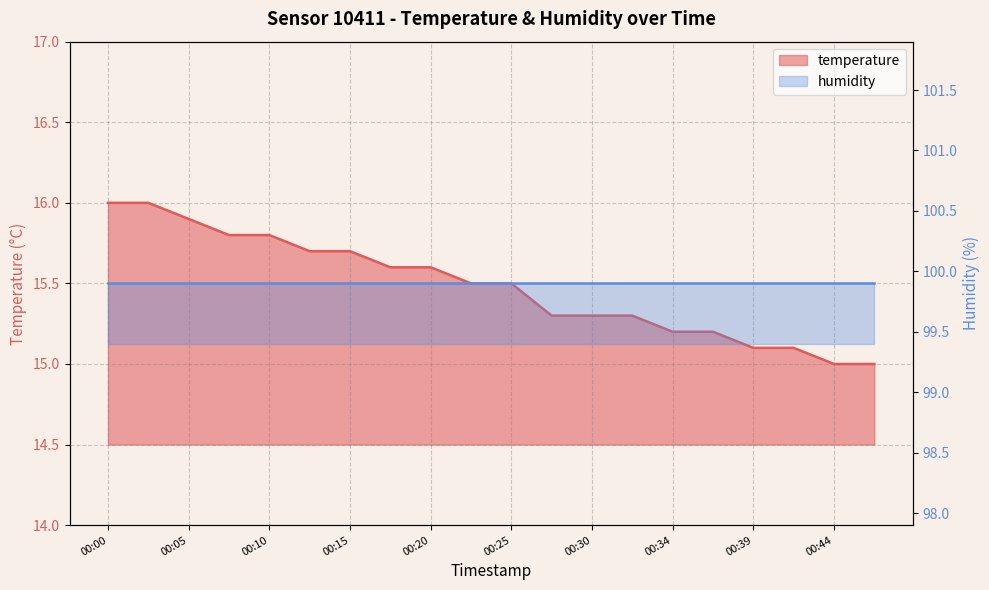

What is the ratio of the value at 00:00 to the value at 00:44?

1.1